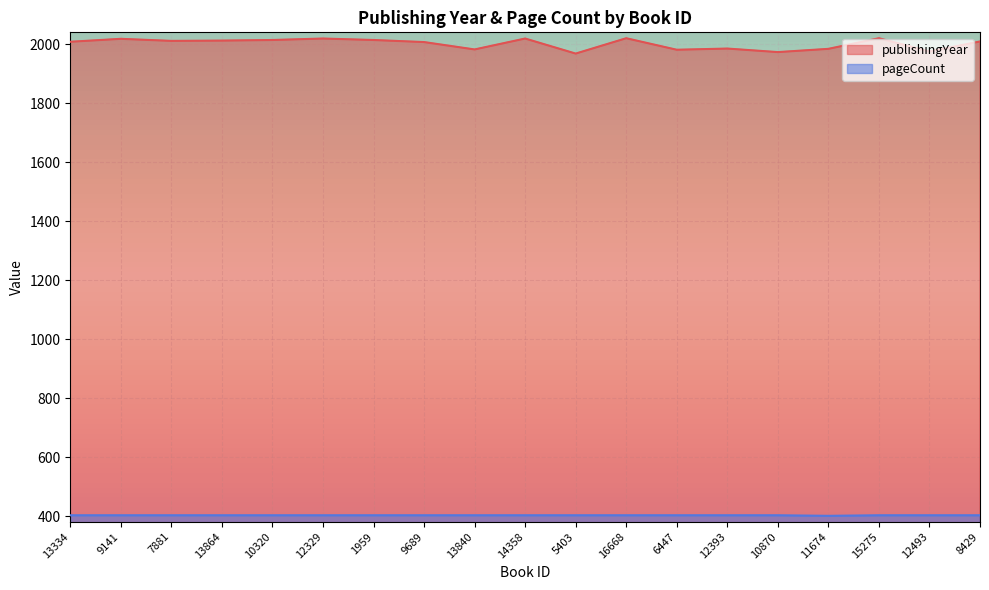

What is the difference between the maximum and minimum values in the pageCount series?

2